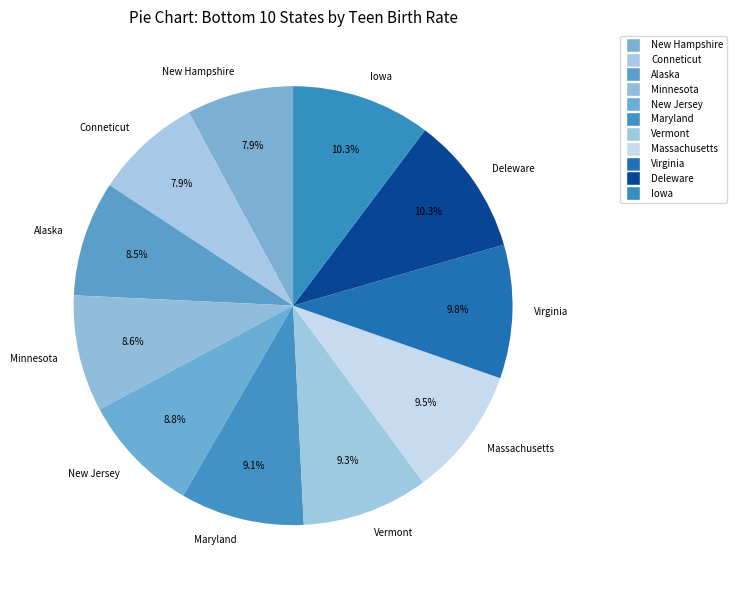

Is it true that Alaska is 17% of the pie?

False